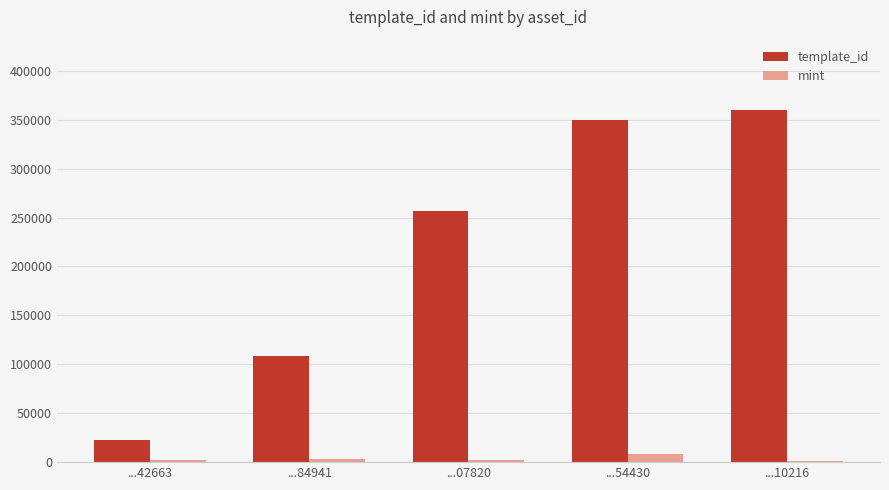

Where does the mint series first go above 2501?

...84941